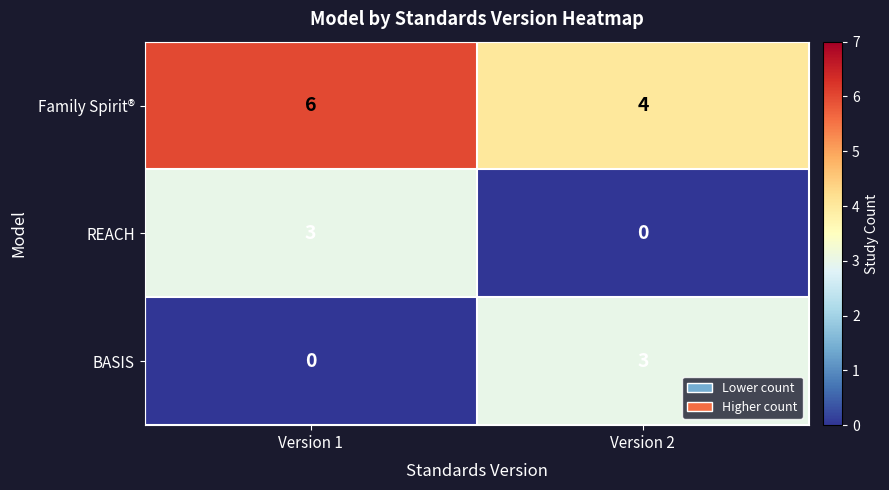

What is the spread (max minus min) of values at Version 1?

6